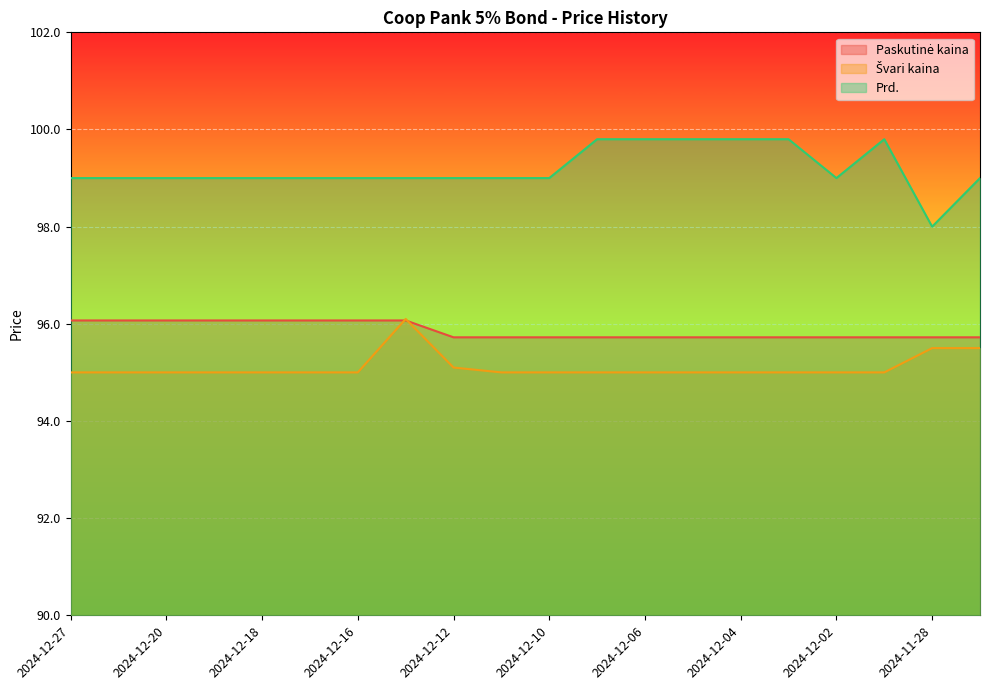

Rank the categories by Prd. value from lowest to highest.

2024-11-28, 2024-12-27, 2024-12-23, 2024-12-20, 2024-12-19, 2024-12-18, 2024-12-17, 2024-12-16, 2024-12-13, 2024-12-12, 2024-12-11, 2024-12-10, 2024-12-02, 2024-11-27, 2024-12-09, 2024-12-06, 2024-12-05, 2024-12-04, 2024-12-03, 2024-11-29